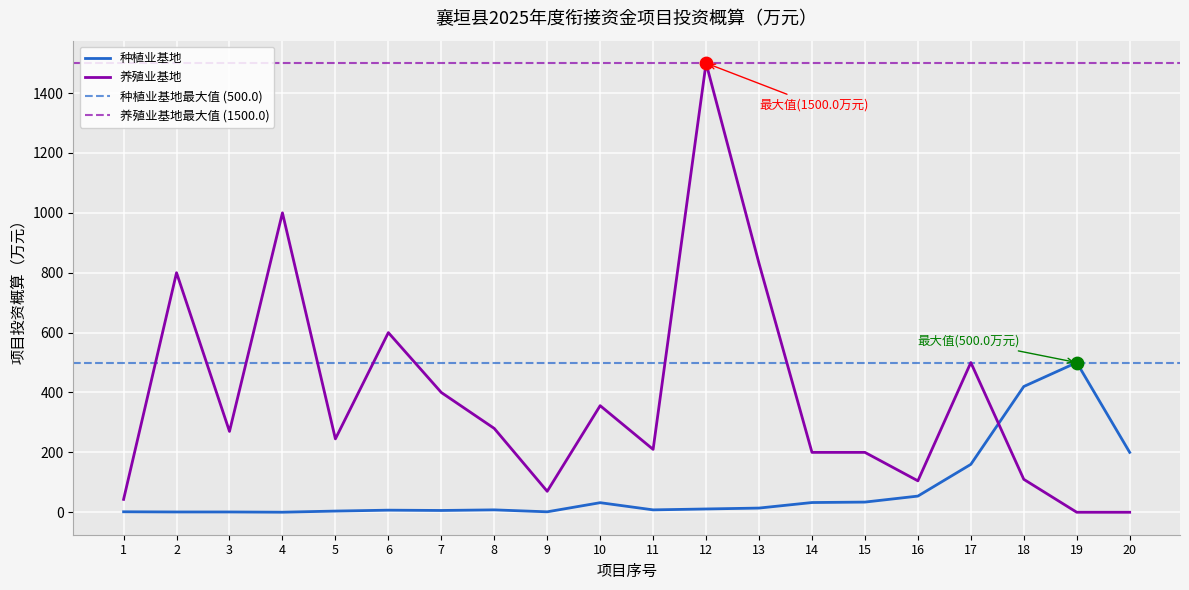

Which series contains the highest Y value?

养殖业基地